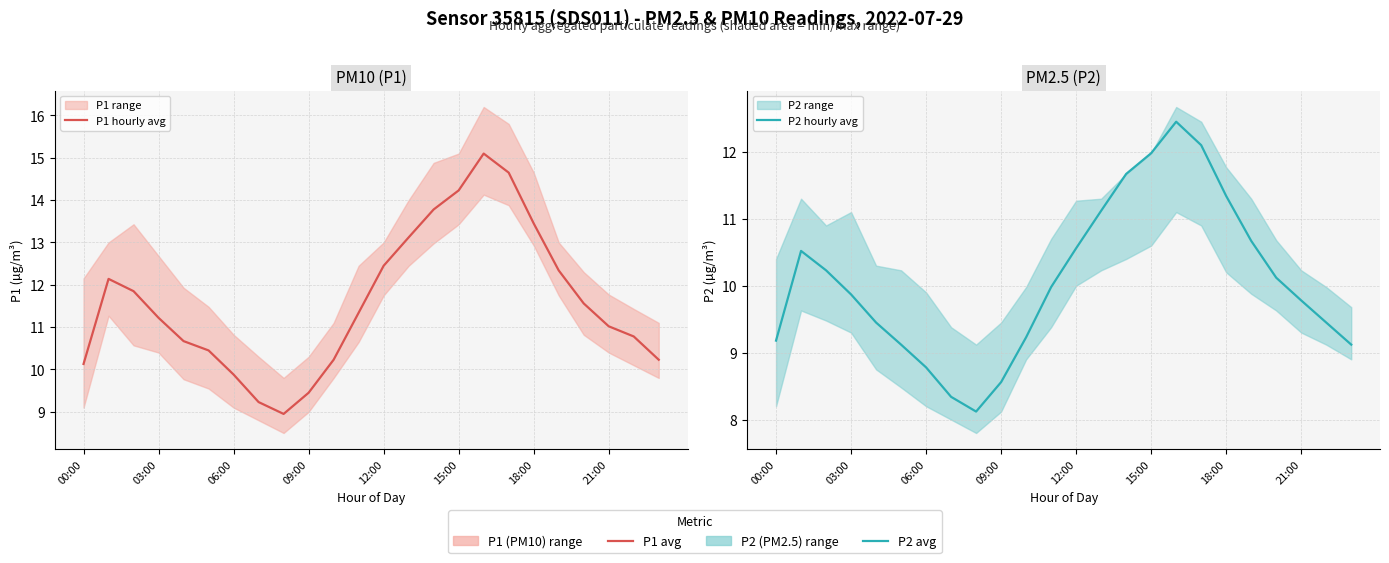

How many lines are shown in the chart?

2